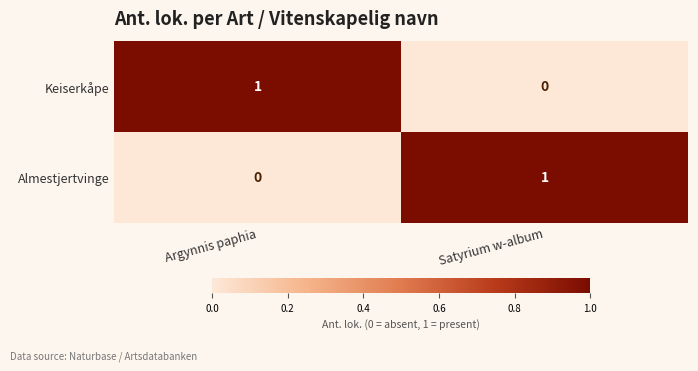

What is the spread (max minus min) of values at Argynnis paphia?

1